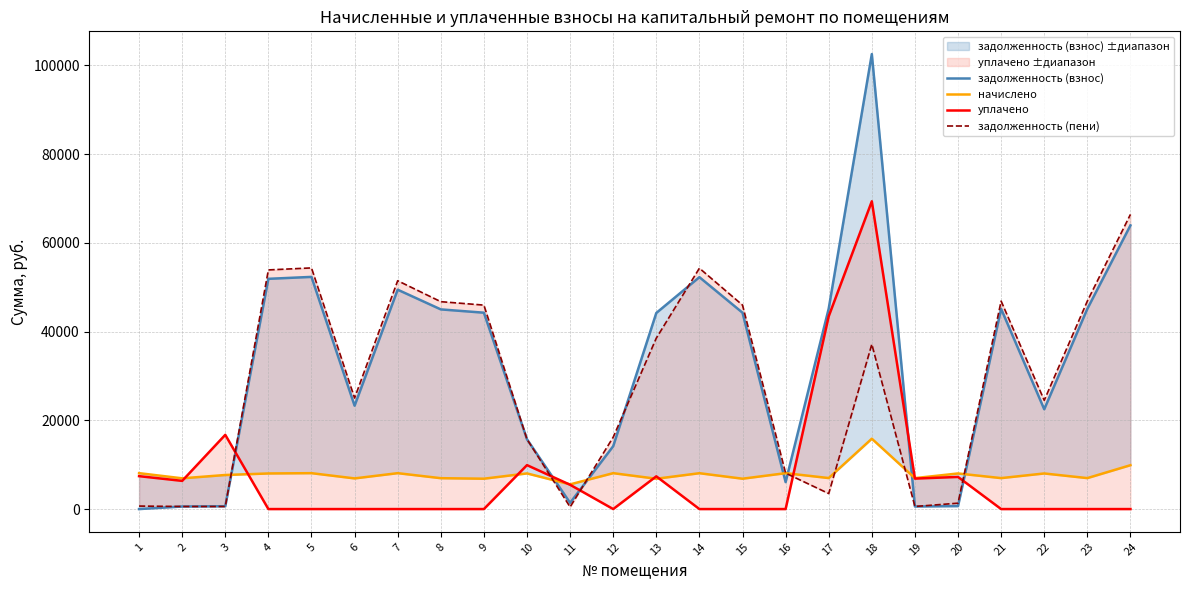

What is the total value across all series at 5?

114796.3